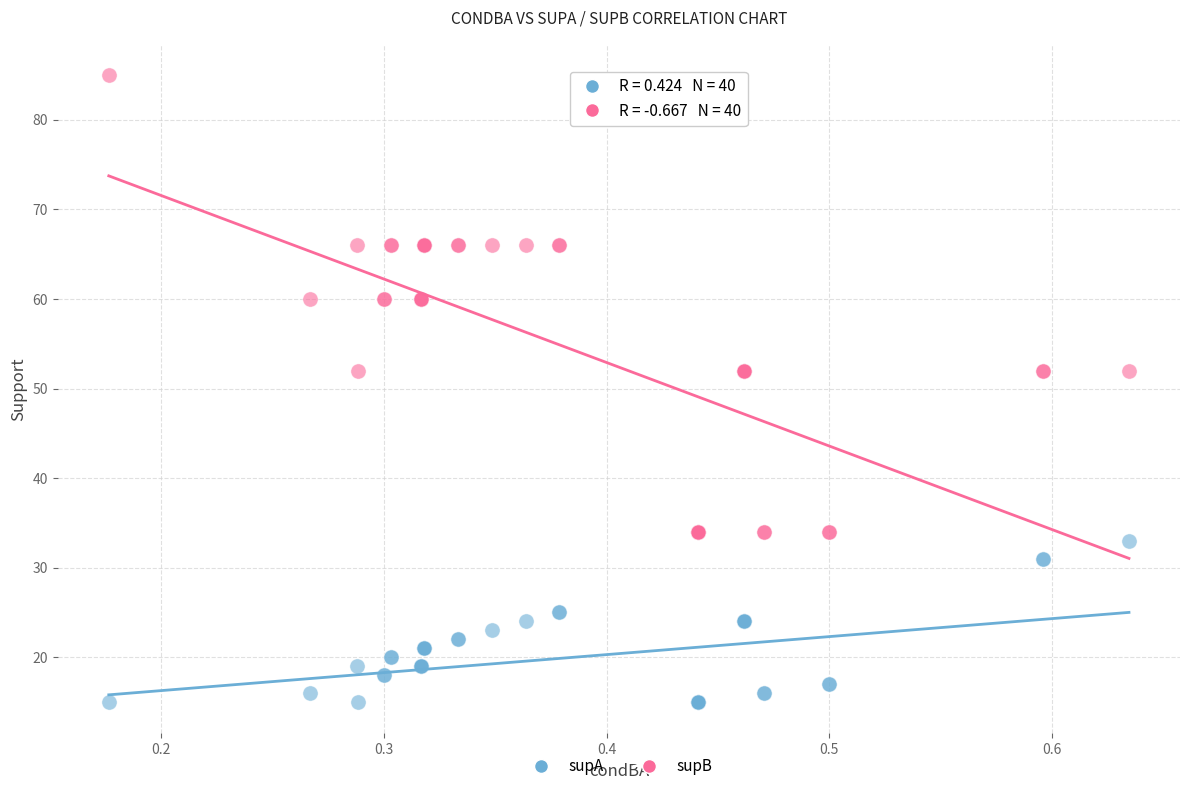

What are all the series names shown in the legend?

supA, supB